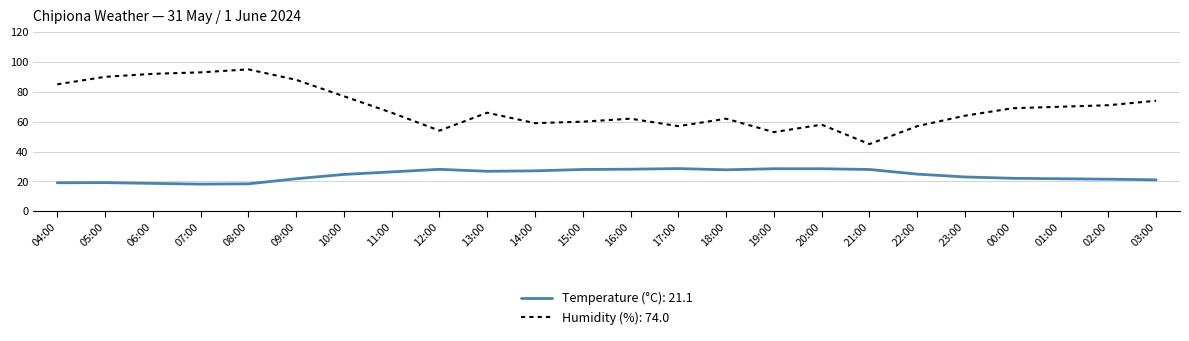

Is the value of Temperature (°C): 21.1 at 02:00 greater than the value of Humidity (%): 74.0 at 17:00?

No